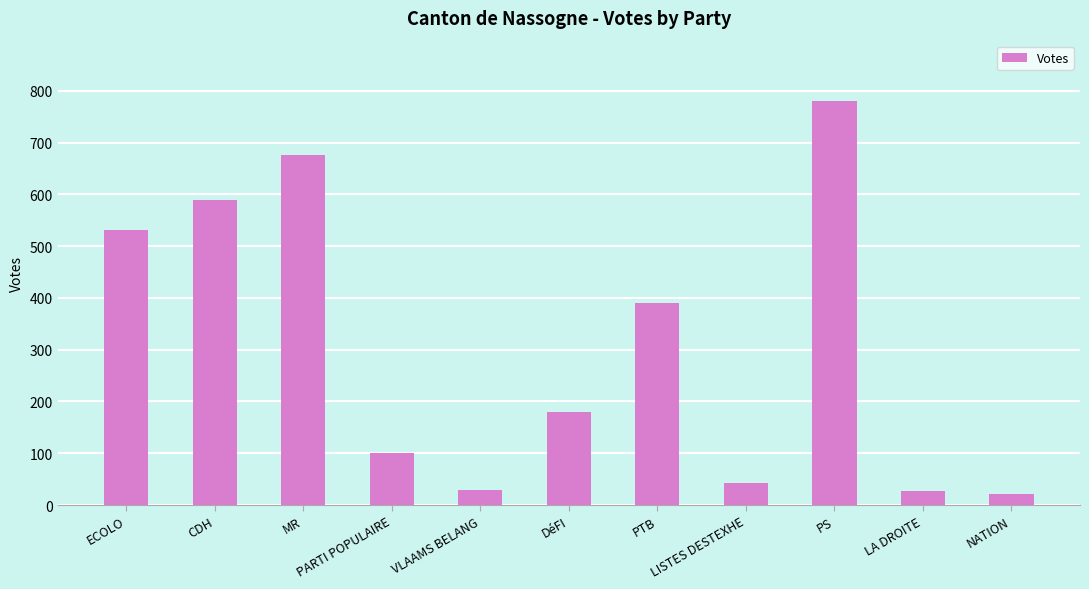

The chart shows a value of 63 at PARTI POPULAIRE. True or false?

False